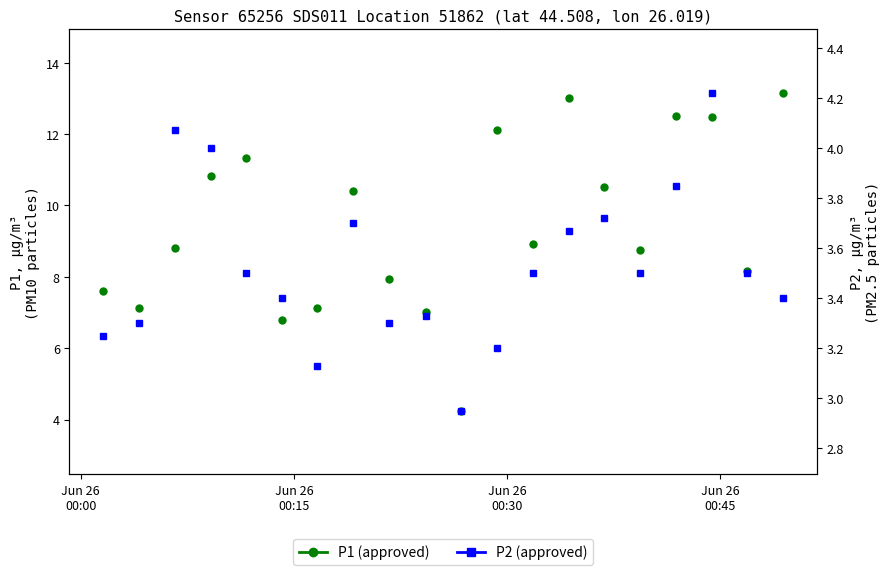

Which series has the largest range (max minus min)?

P1 (approved)